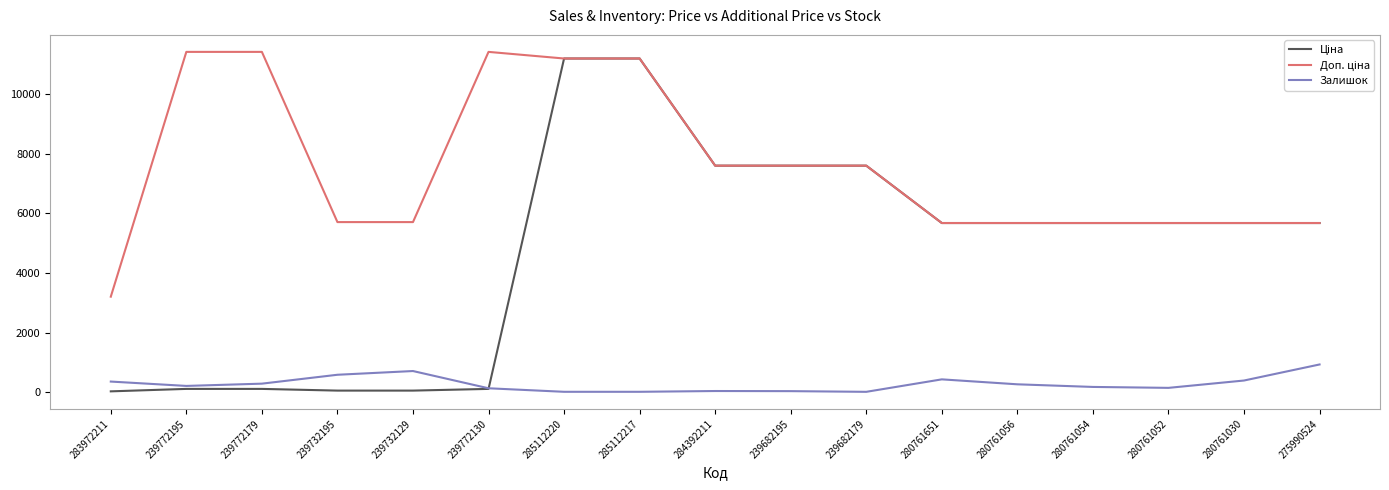

Count the number of data series in this chart.

3